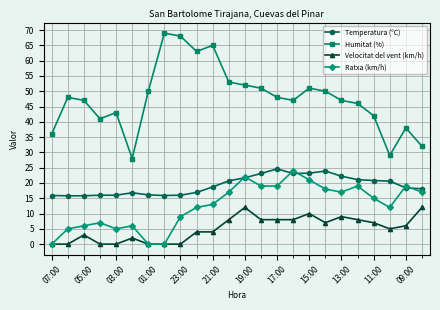

Rank the series by their average value, from lowest to highest.

Velocitat del vent (km/h), Ratxa (km/h), Temperatura (°C), Humitat (%)